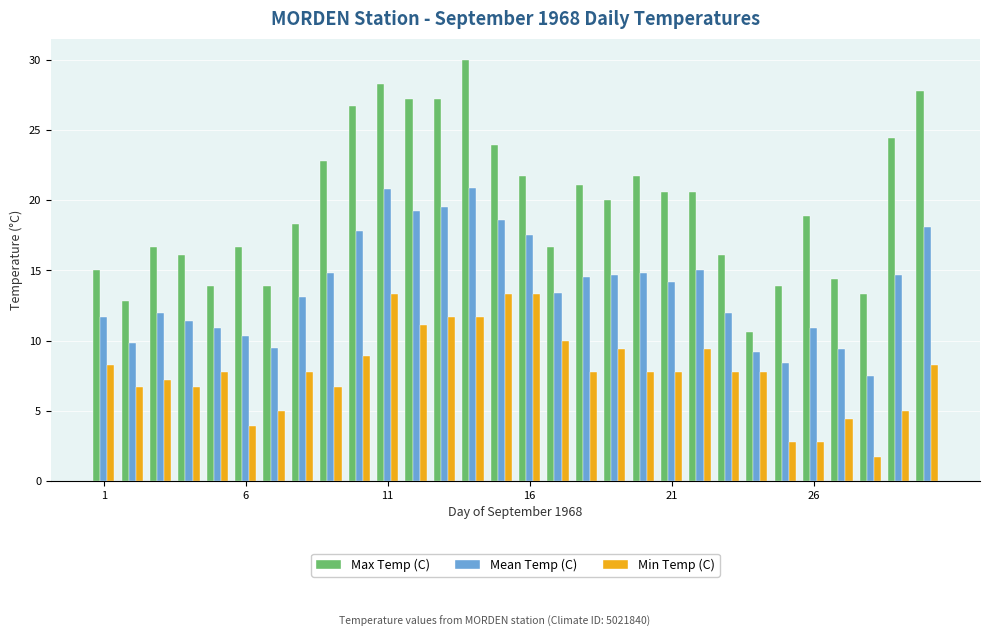

What are all the series names shown in the legend?

Max Temp (C), Mean Temp (C), Min Temp (C)